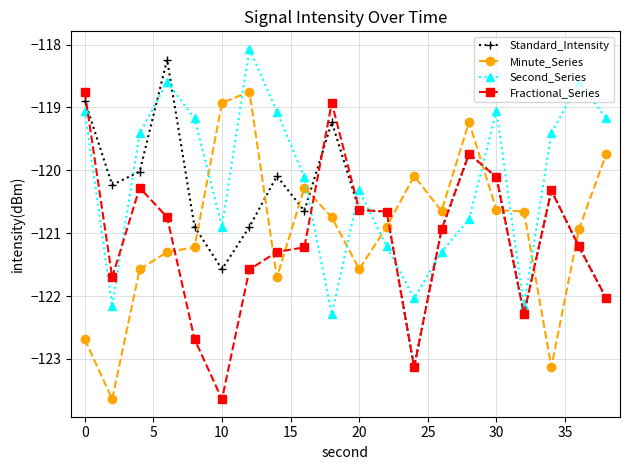

True or false: Fractional_Series and Standard_Intensity intersect in this chart.

True